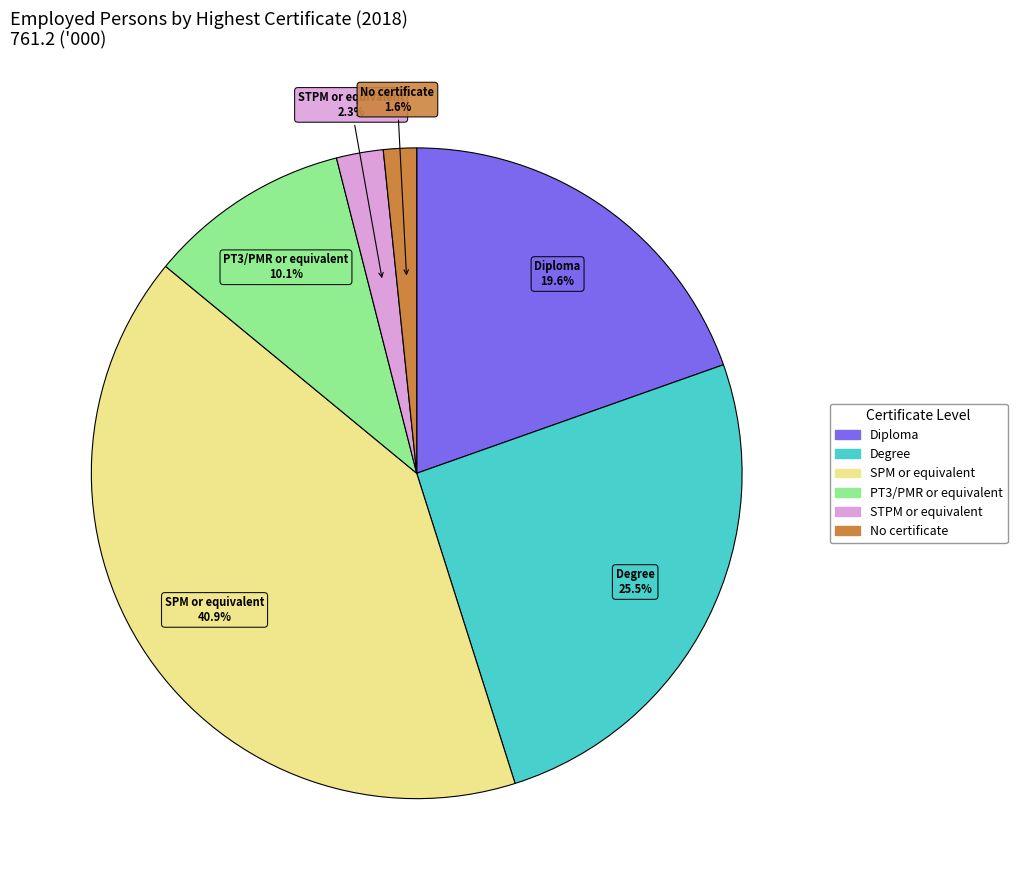

Does any single category account for the majority?

No